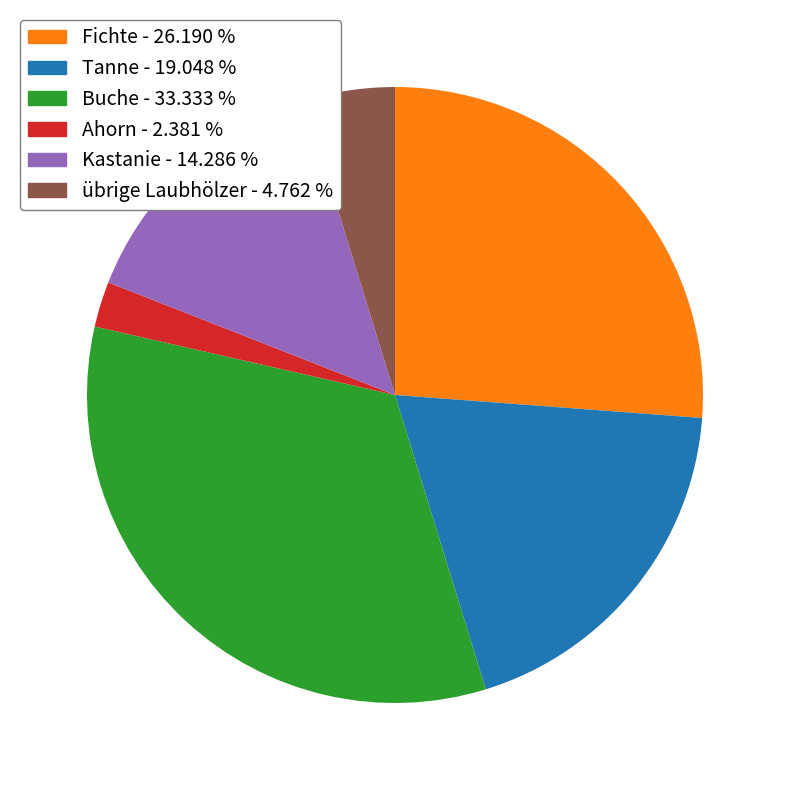

Is there any slice that represents more than half of the pie?

No